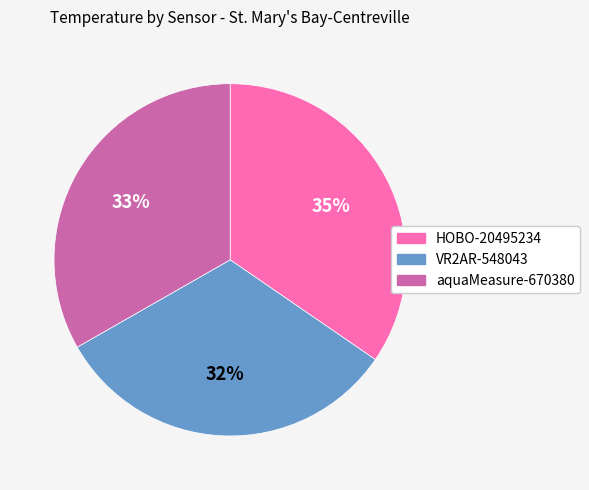

How many slices are in this pie chart?

3